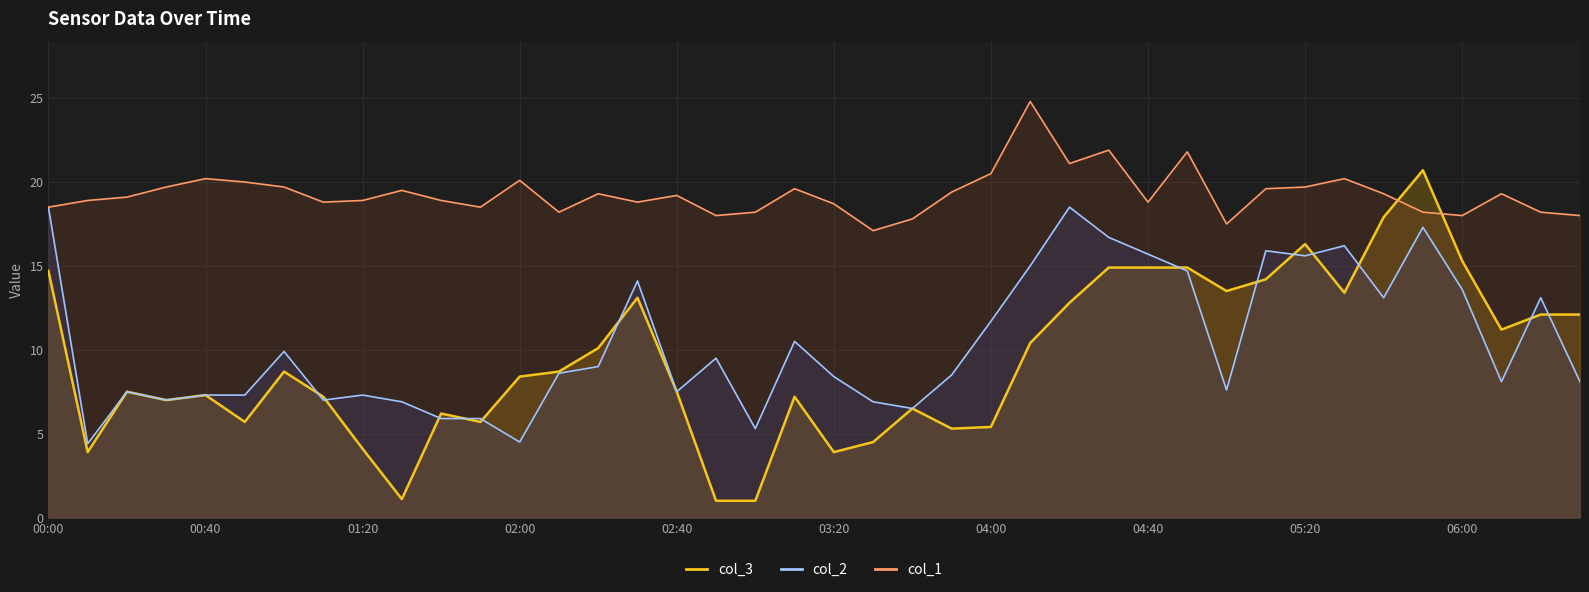

True or false: col_1 has a value of 17.5 at 30.

True